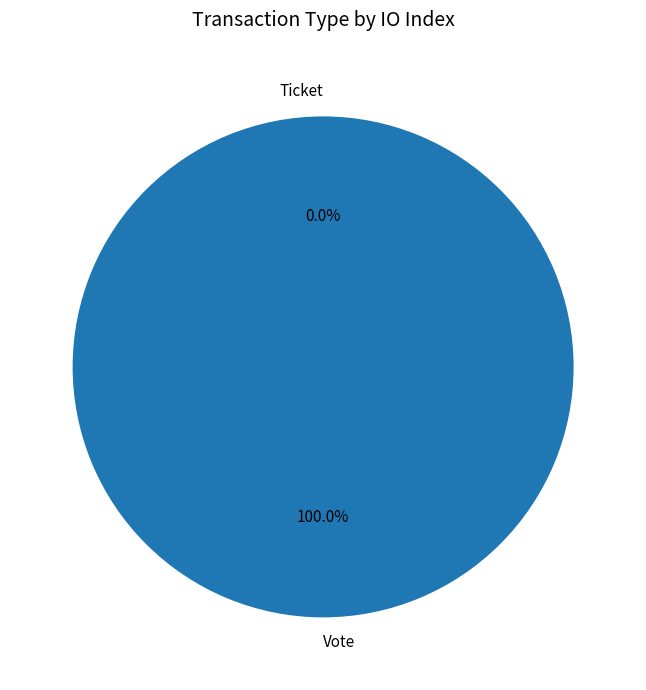

Does Vote account for over 50% of the chart?

Yes